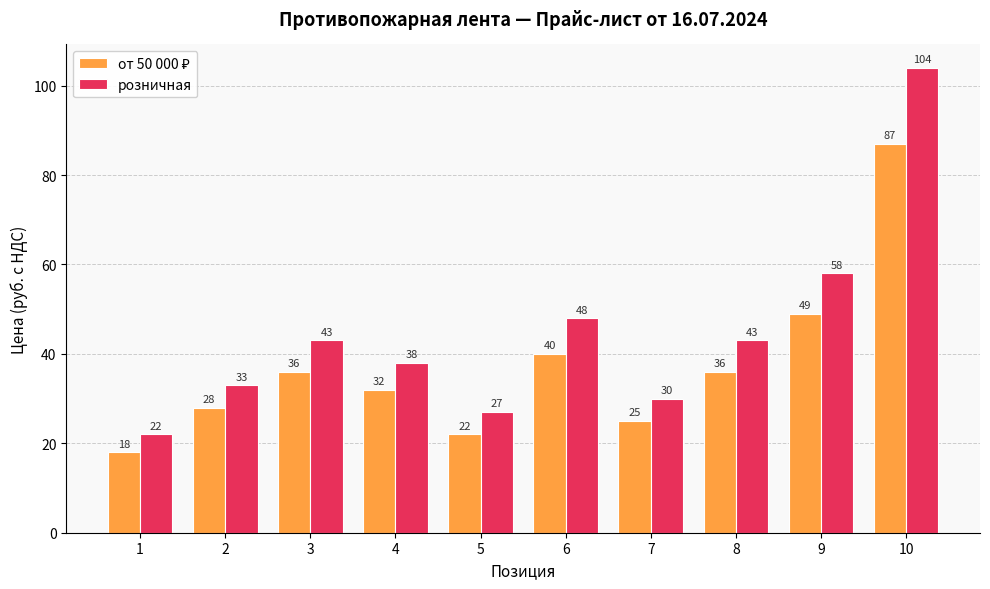

What is the difference between the maximum and minimum values in the розничная series?

82